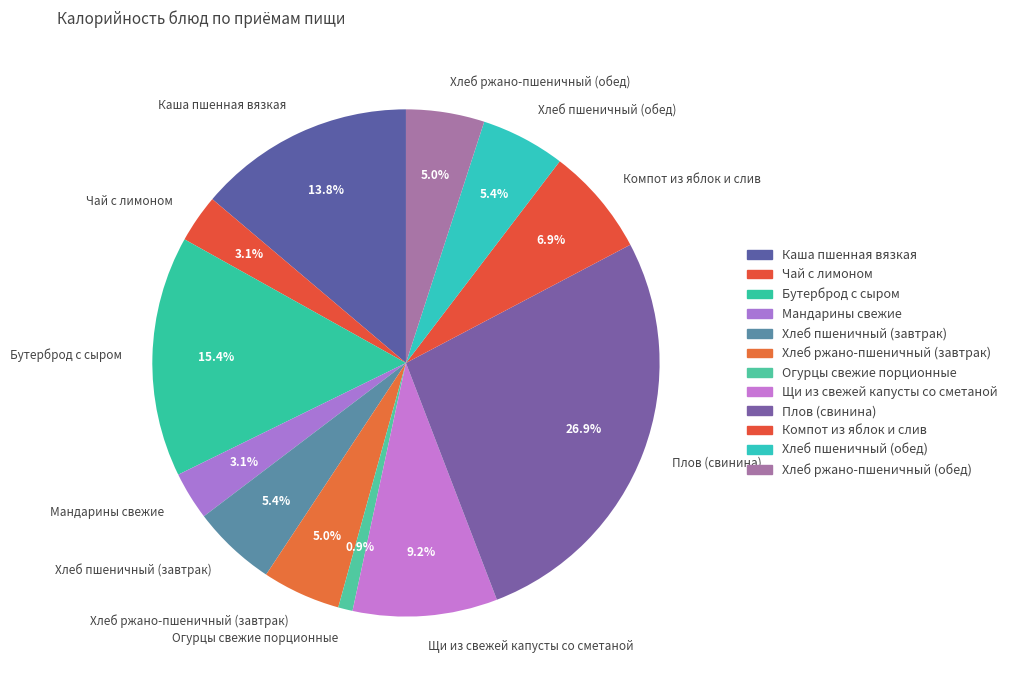

What is the total percentage of Хлеб ржано-пшеничный (обед) and Компот из яблок и слив?

11.9%